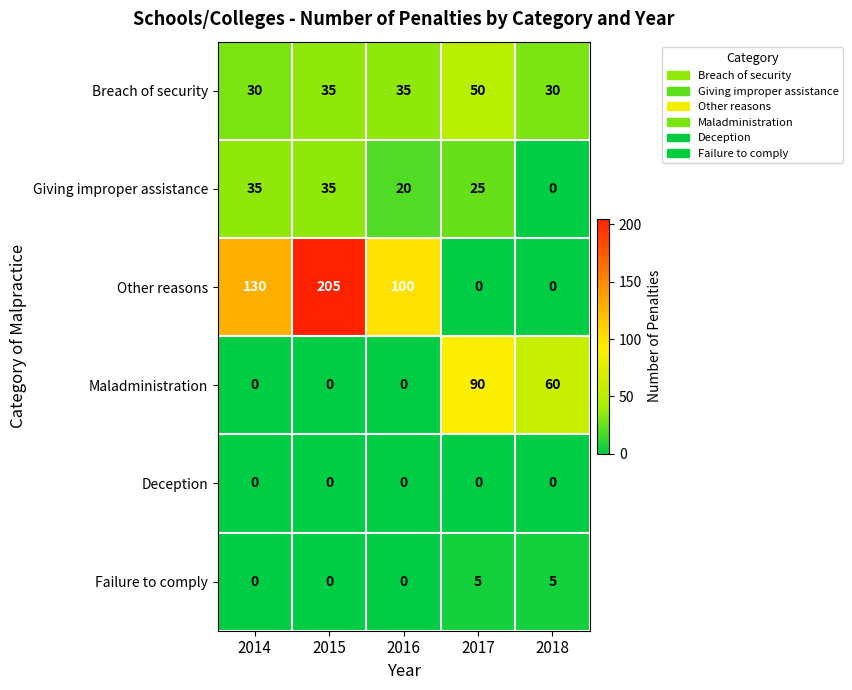

Rank the series by their maximum value, from highest to lowest.

Other reasons, Maladministration, Breach of security, Giving improper assistance, Failure to comply, Deception